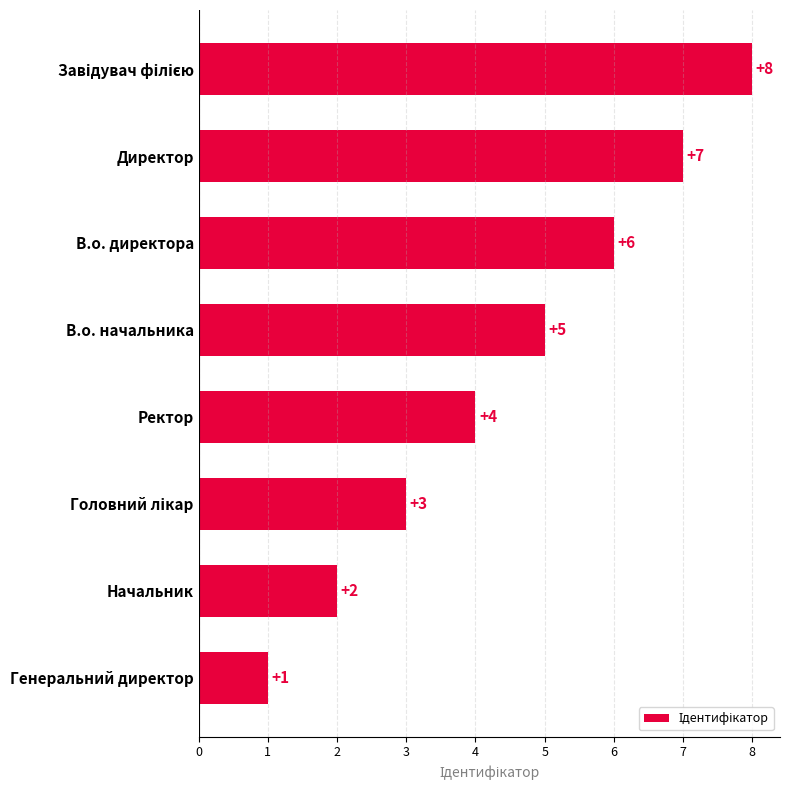

What is the sum of all values?

36